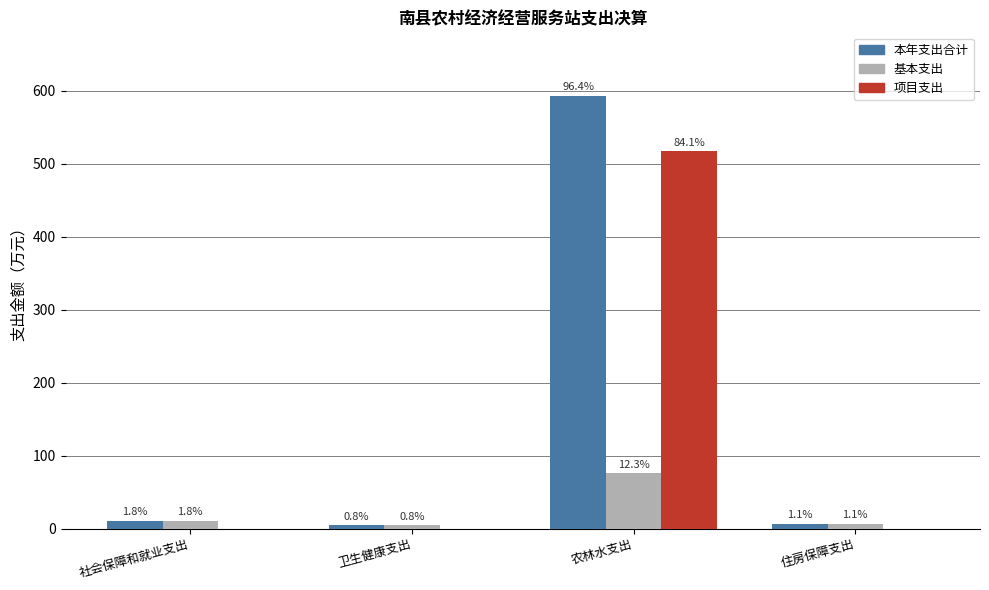

What is the sum of the 项目支出 values at 卫生健康支出 and 农林水支出?

516.9